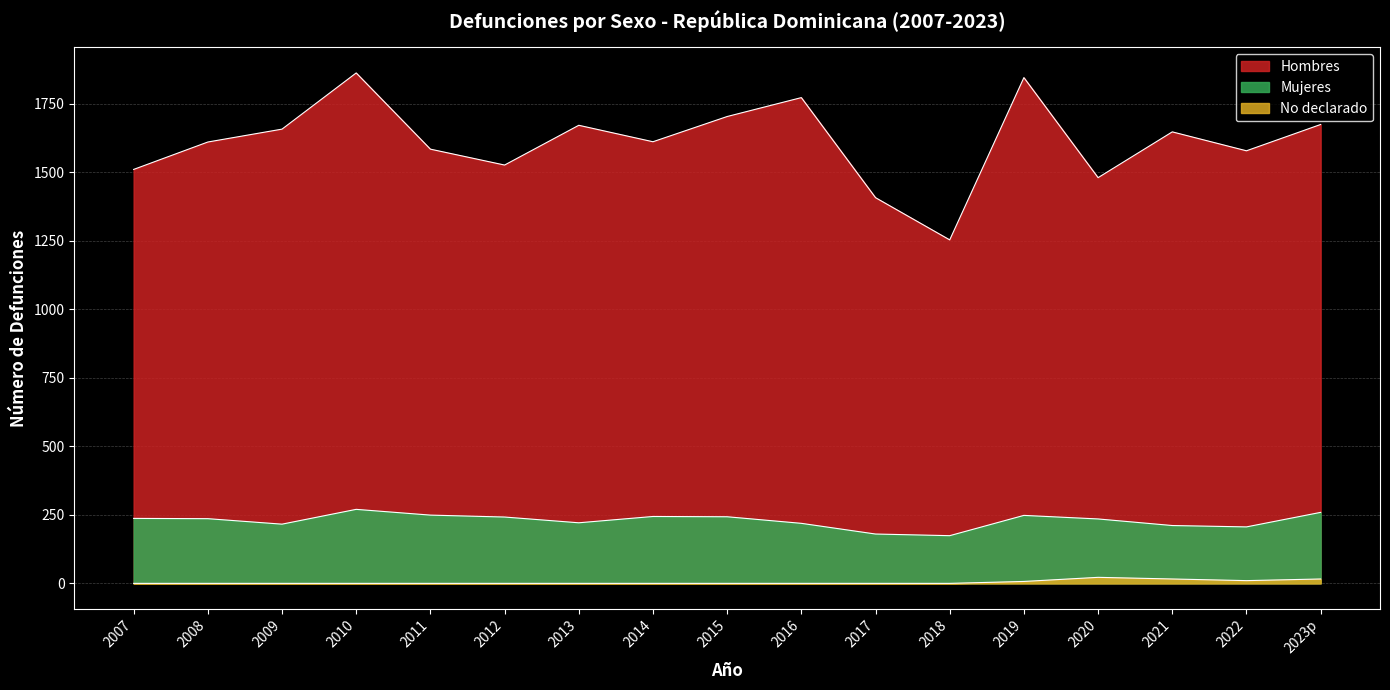

Does the chart display data point markers on the line(s)?

No